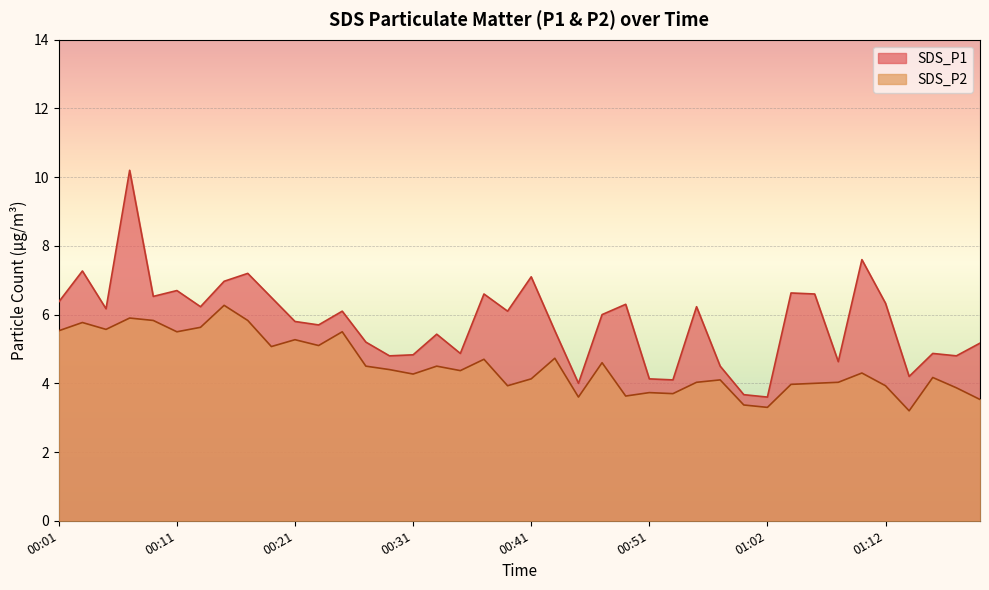

In SDS_P2, how many points are lower than both neighbors (excluding endpoints)?

12